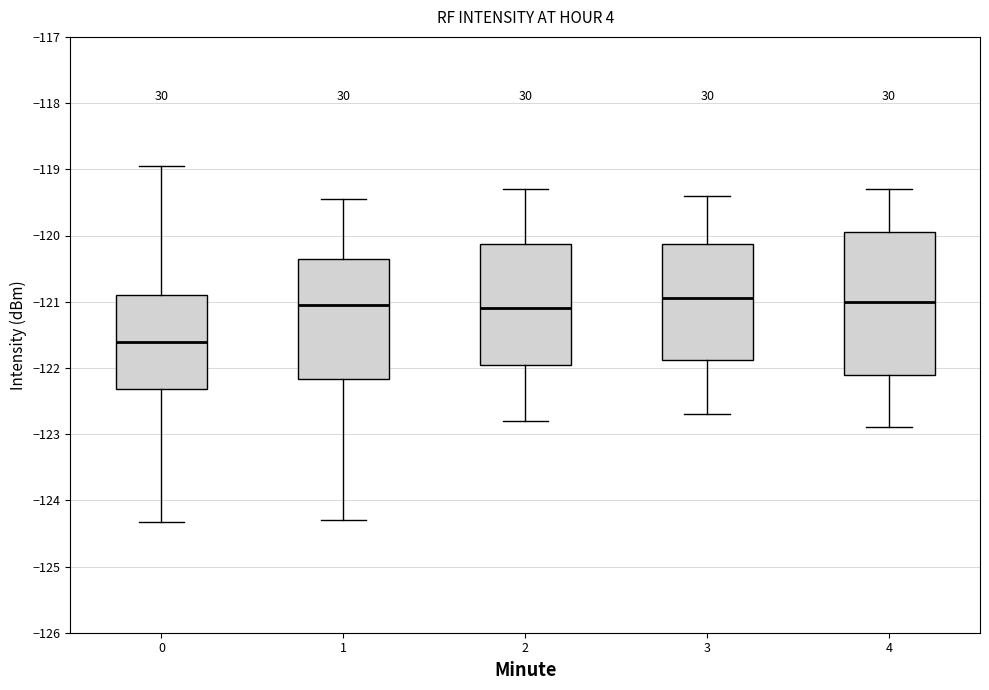

Which box's median line is the lowest?

0